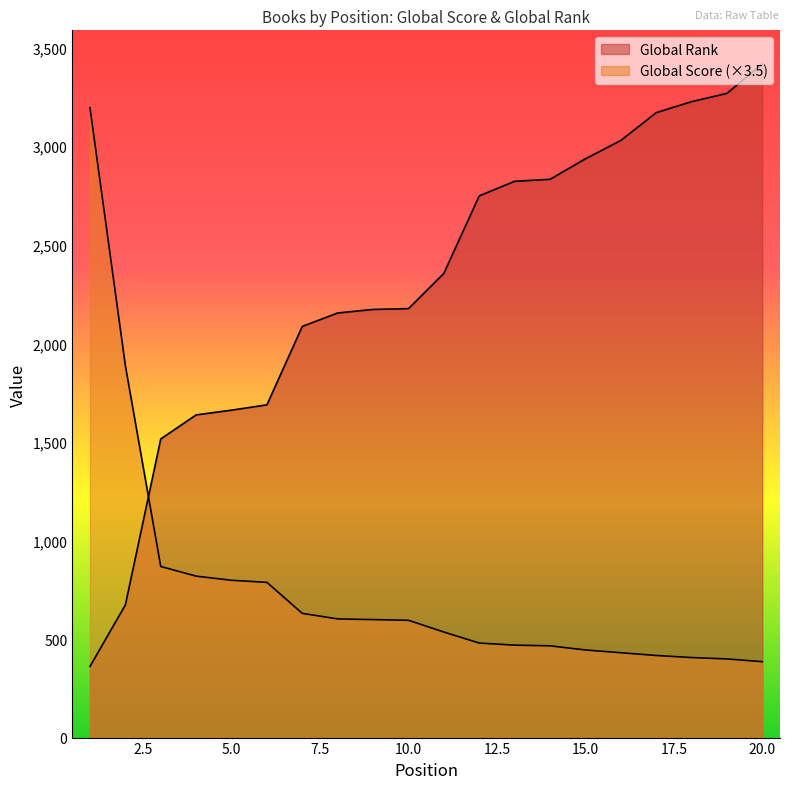

Which series ends up on top after the final intersection of Global Rank and Global Score?

Global Rank